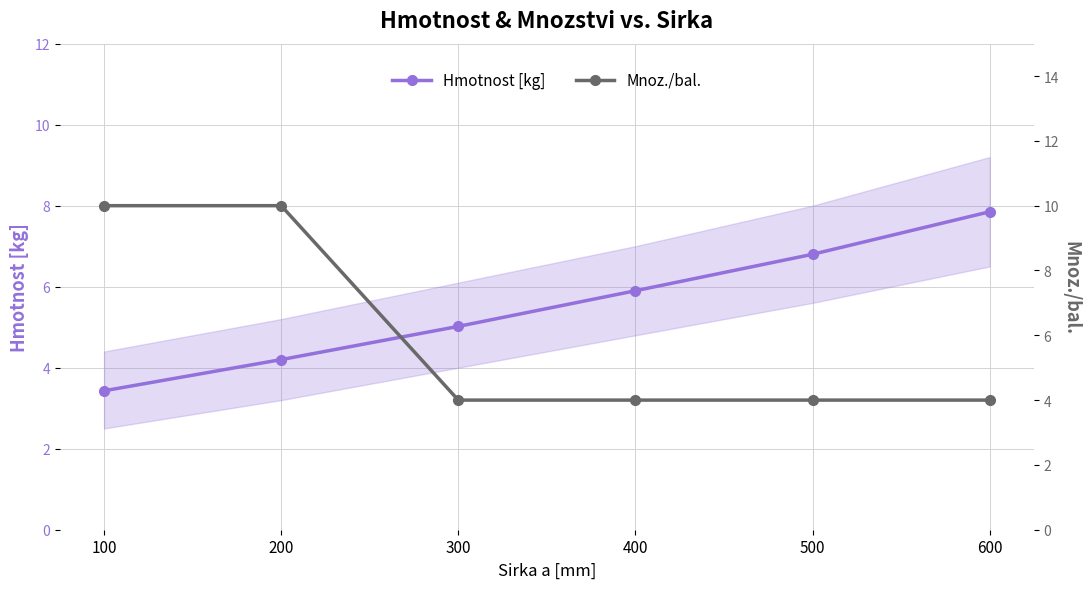

What is the difference between the maximum and minimum values in the Hmotnost [kg] series?

4.4